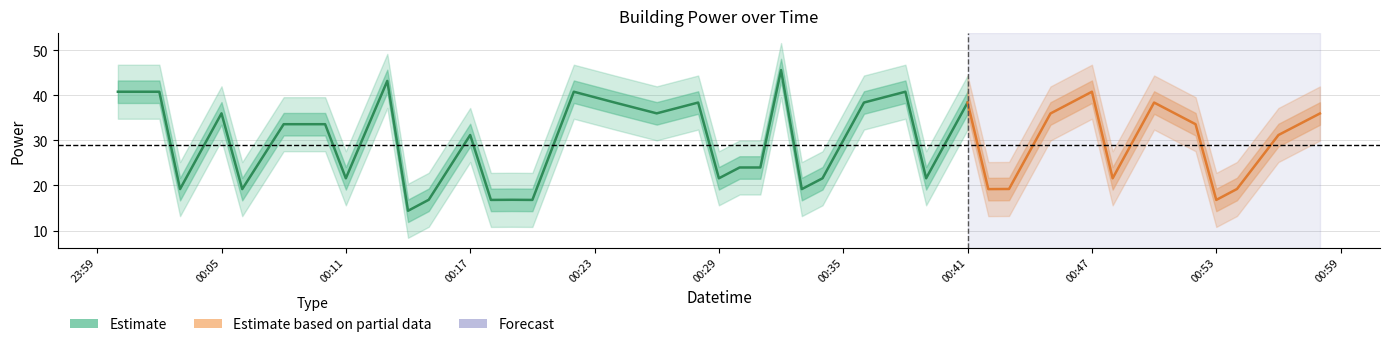

At which category does the data reach its first local peak?

2022-05-14T00:05:00